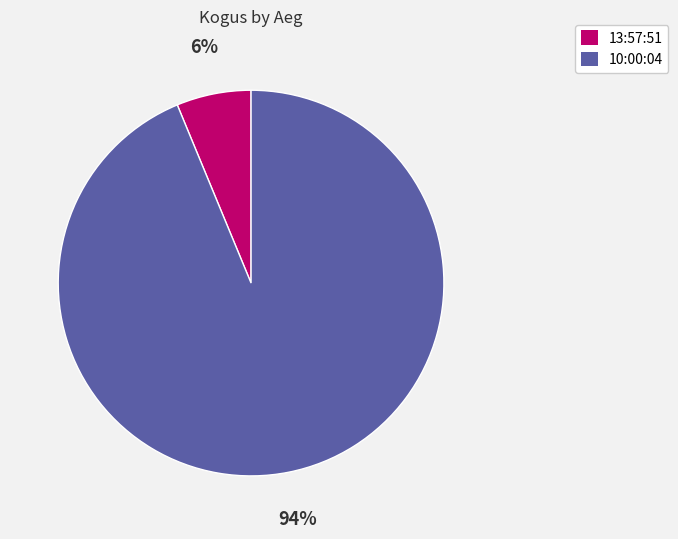

How many slices are in this pie chart?

2